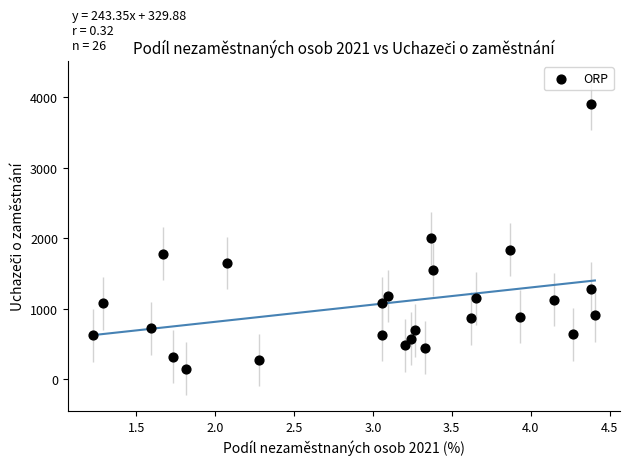

What is the range of Y values (max minus min)?

3756